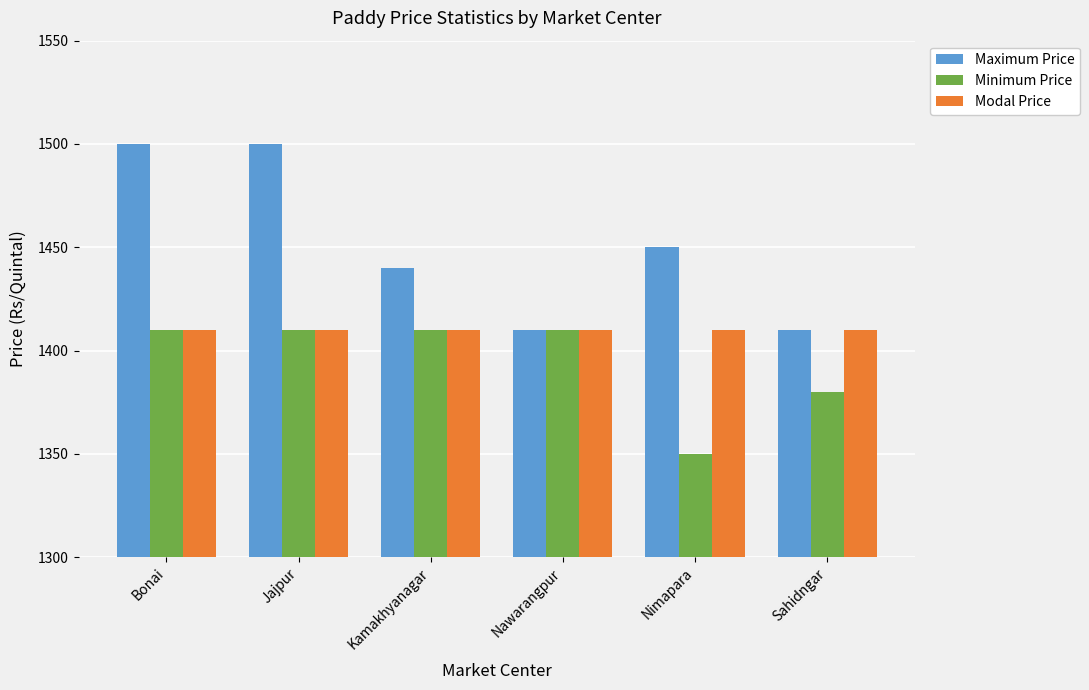

What is the value of the Minimum Price bar at the 1st from the left?

1410